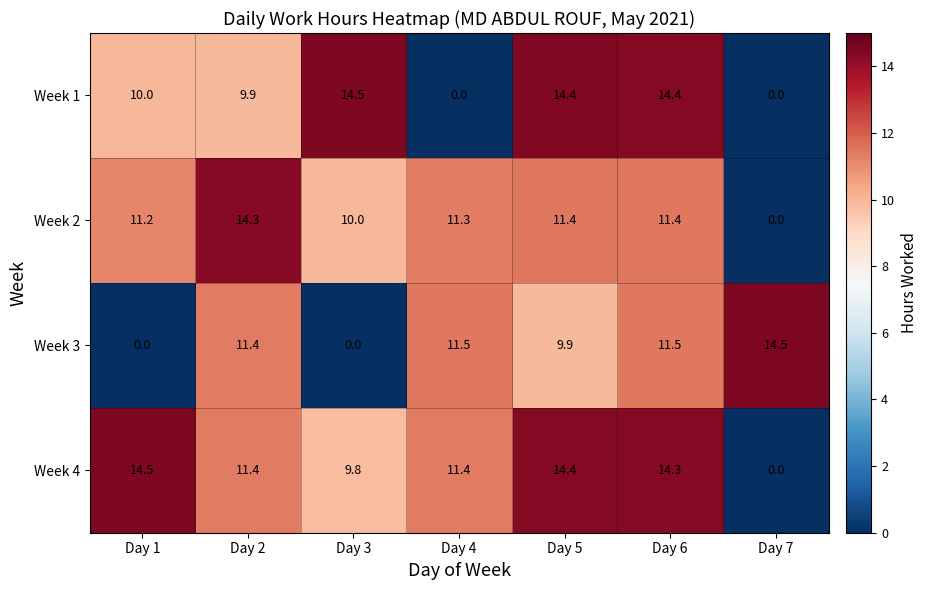

Reading right to left, transcribe all the data shown in this chart.

Week 1: 0.0	14.4	14.4	0.0	14.5	9.9	10.0
Week 2: 0.0	11.4	11.4	11.3	10.0	14.3	11.2
Week 3: 14.5	11.5	9.9	11.5	0.0	11.4	0.0
Week 4: 0.0	14.3	14.4	11.4	9.8	11.4	14.5